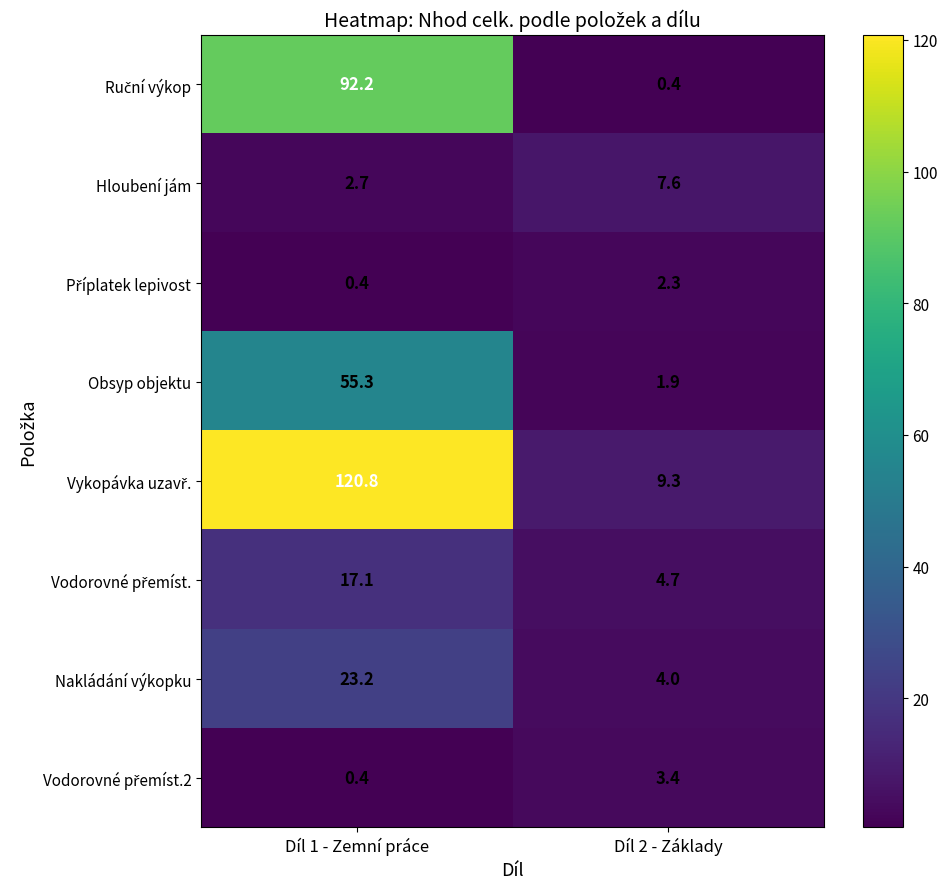

What is the minimum value for Hloubení jám?

2.7